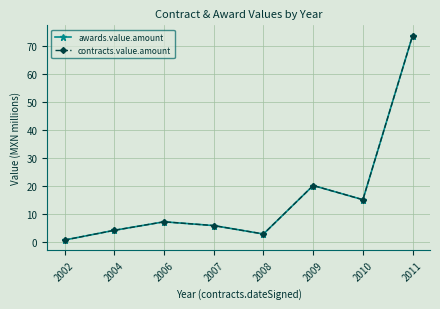

True or false: contracts.value.amount and awards.value.amount cross at least once.

False